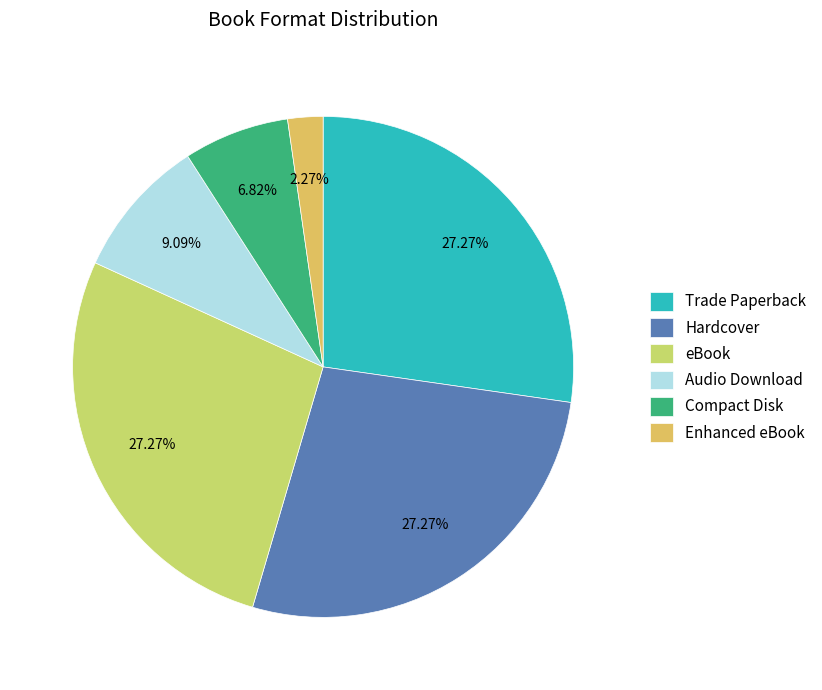

To the nearest percent, what is the difference between the Audio Download and Trade Paperback slice percentages?

18%